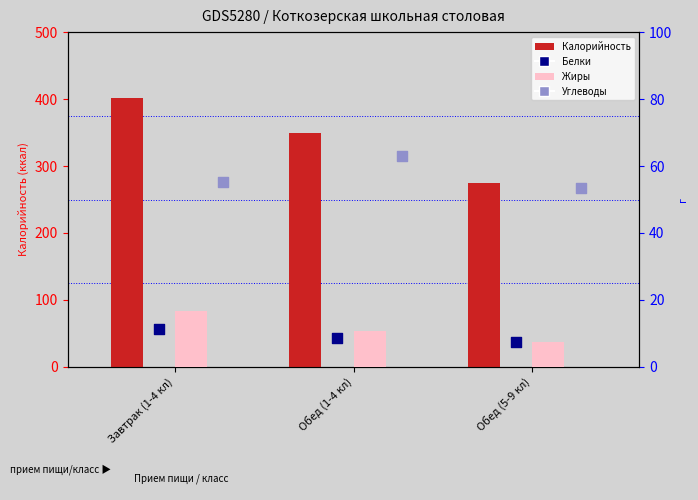

Which series reaches the maximum Y coordinate?

Калорийность